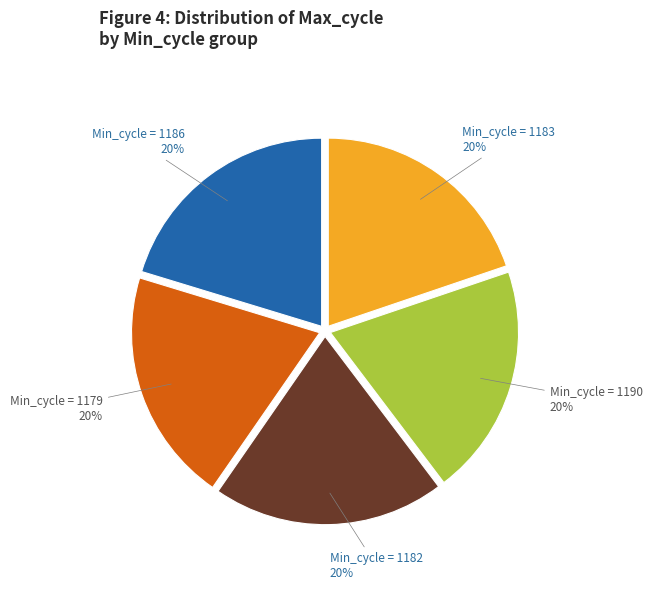

Does Min_cycle = 1179 account for over 50% of the chart?

No